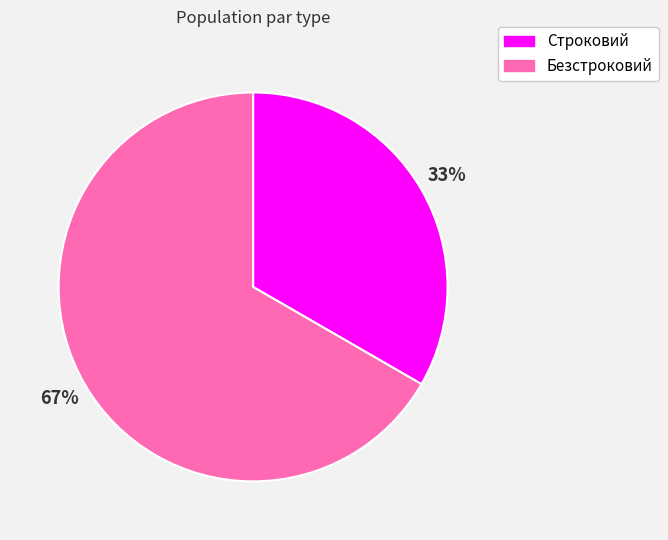

Which slice is the smallest?

Строковий